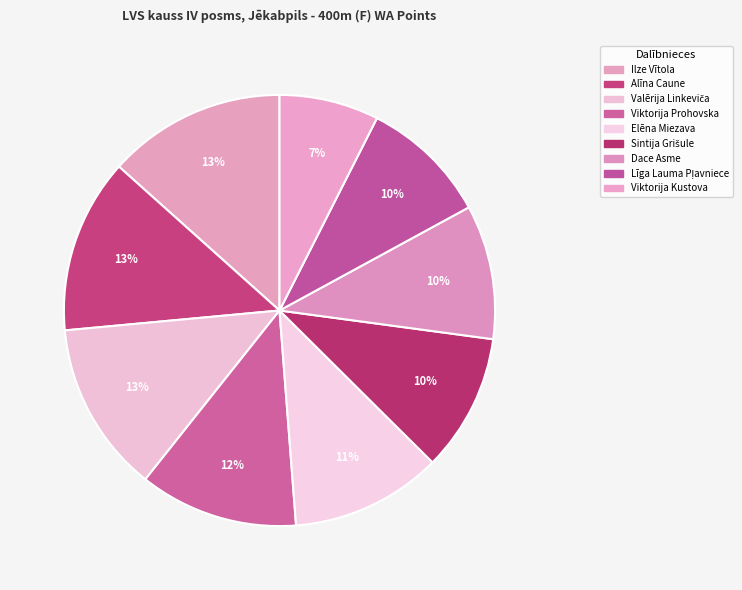

To the nearest percent, what is the difference between the Ilze Vītola and Līga Lauma Pļavniece slice percentages?

4%